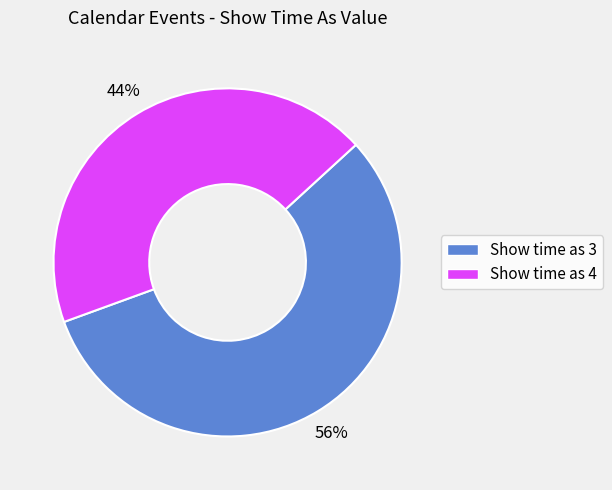

Which has a higher value, Show time as 4 or Show time as 3?

Show time as 3